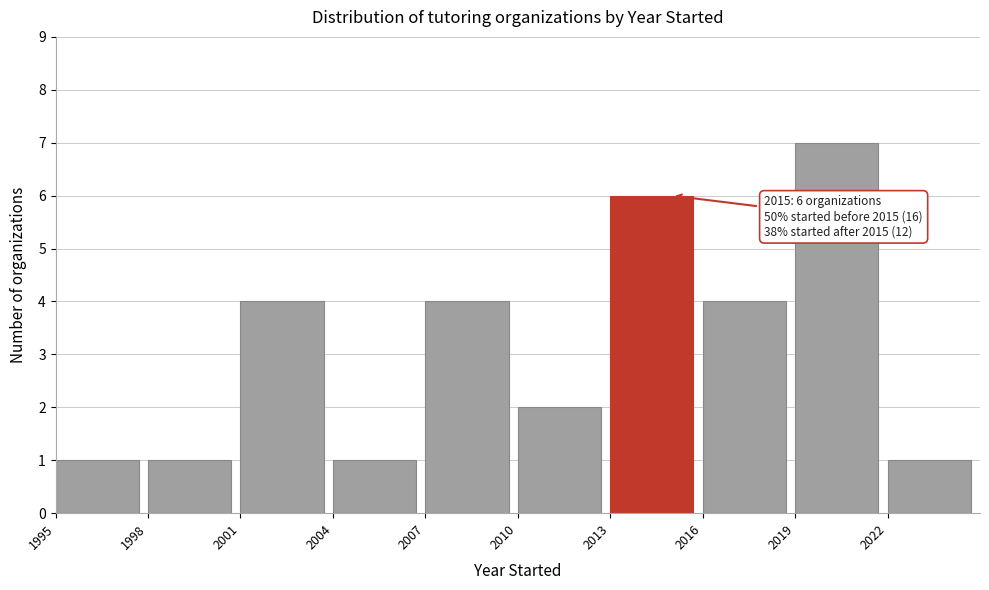

Over which range of the x-axis is the bar tallest?

2019 to 2022